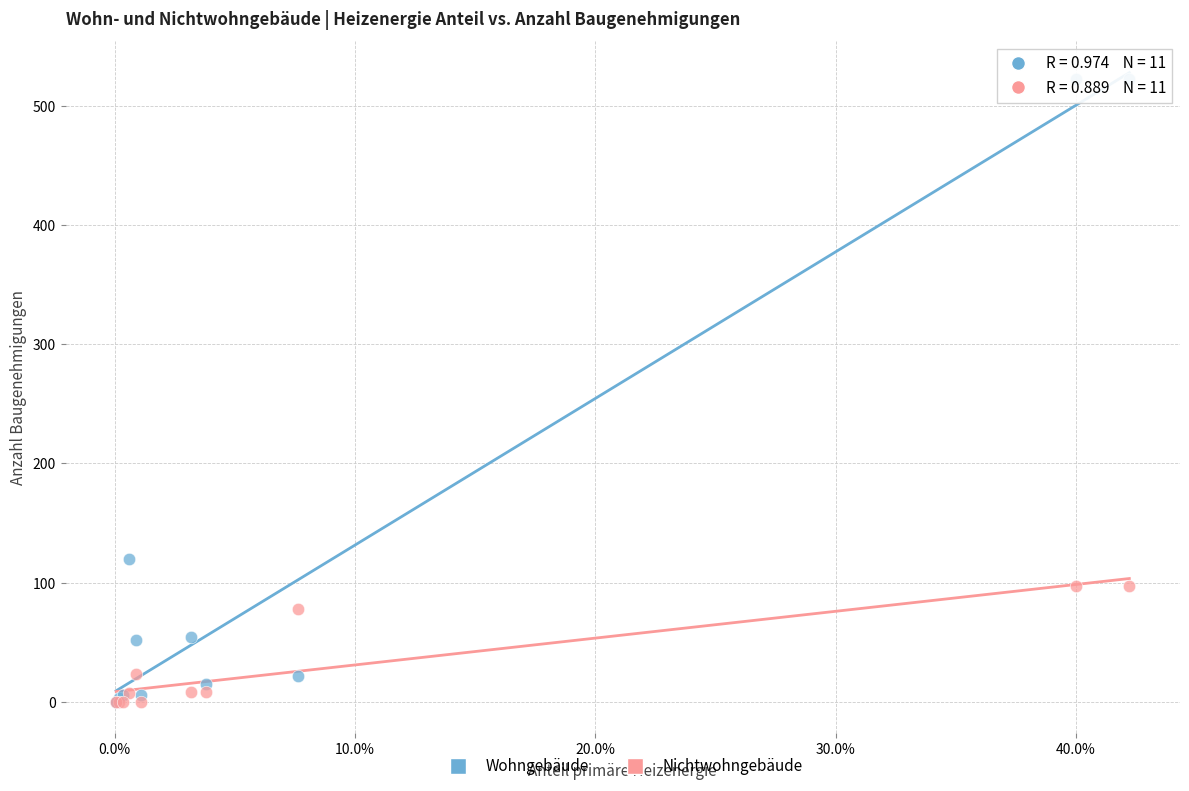

What are all the series names shown in the legend?

Wohngebäude, Nichtwohngebäude